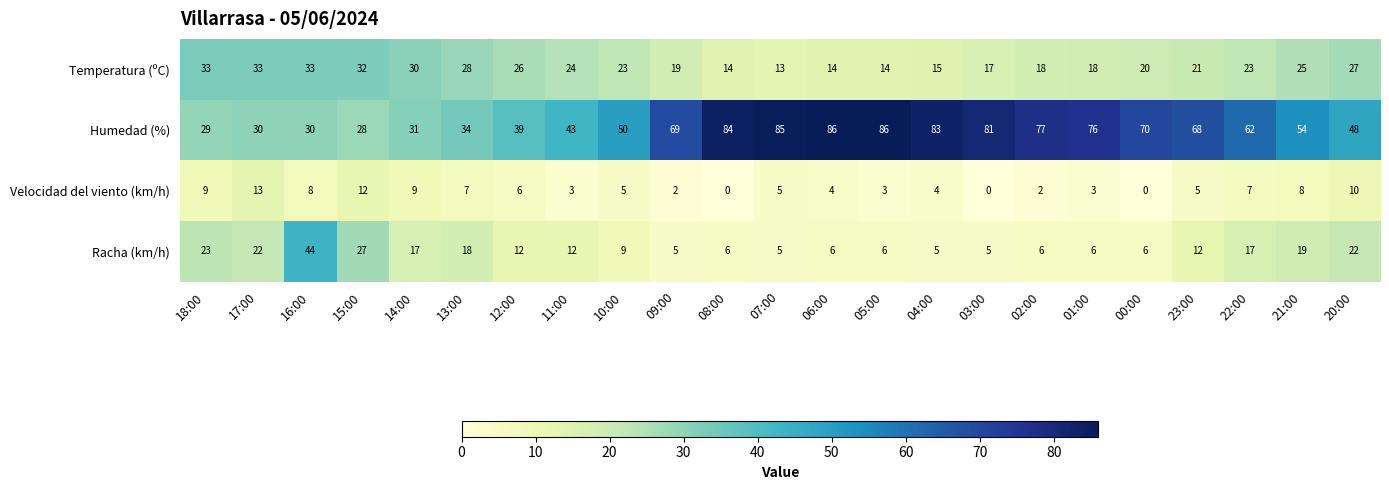

What is the difference between the highest and lowest values at 11:00?

40